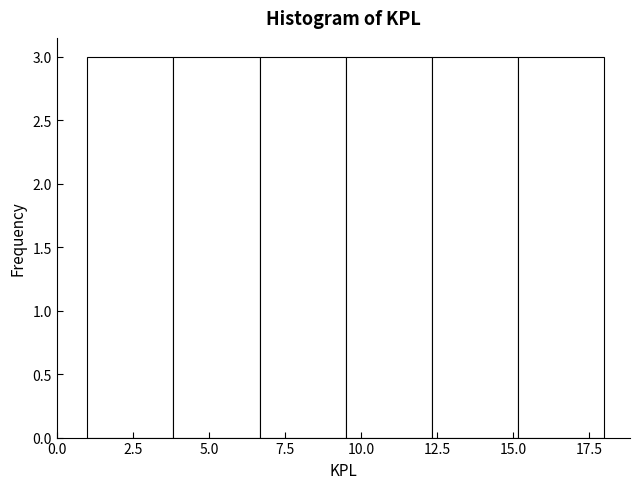

How tall is the bar that spans 9.5 to 12.5 on the x-axis? Neither the bar edges nor the heights are printed on the chart, so give them approximately, as read against the axes.

3